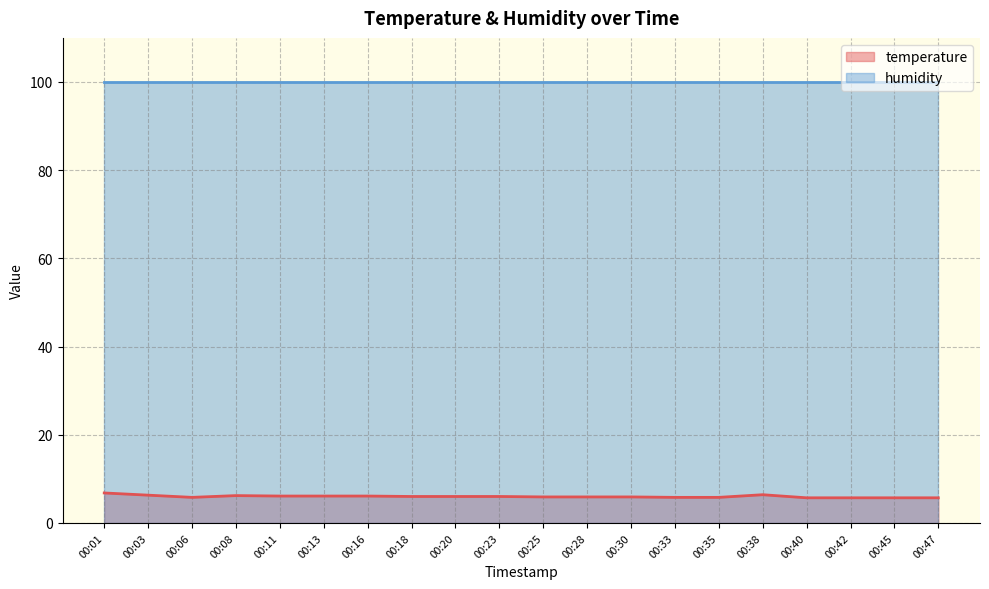

How many lines are shown in the chart?

2